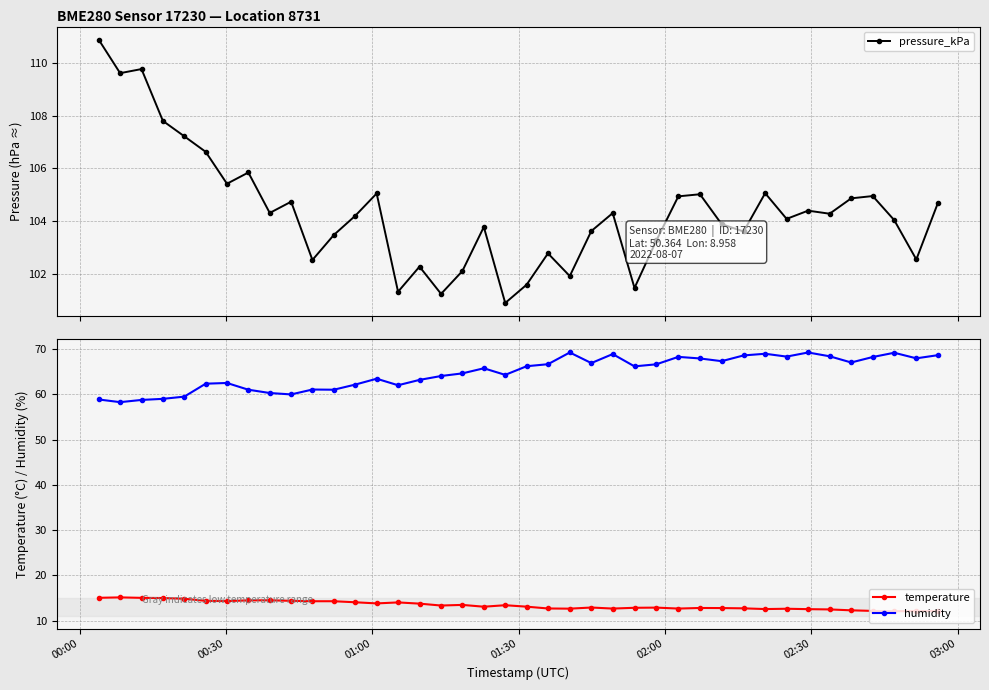

What is the difference between the maximum and minimum values in the pressure_kPa series?

10.0